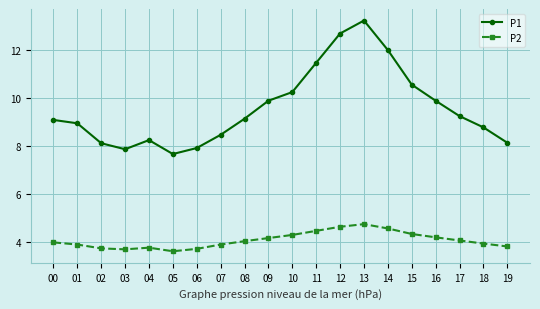

What is the minimum value shown in the chart?

3.6